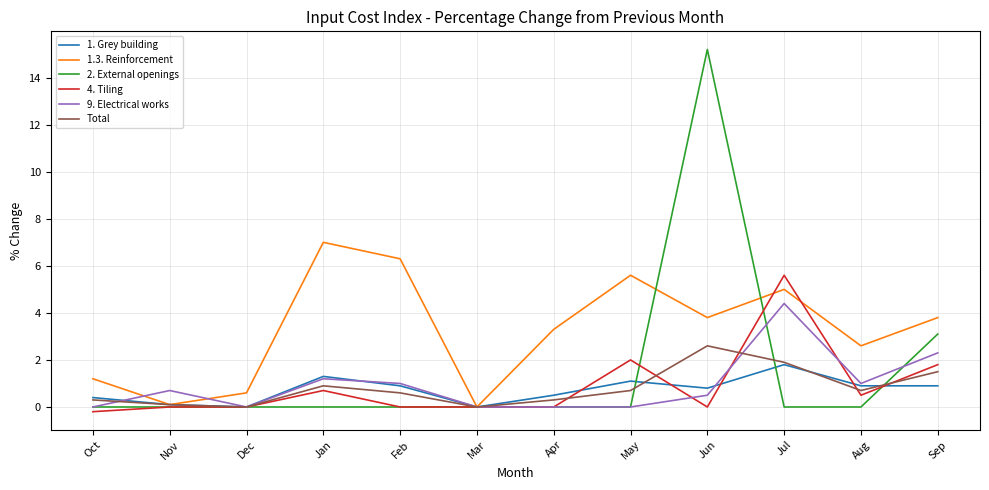

At which category does the chart reach its minimum across all series?

Oct